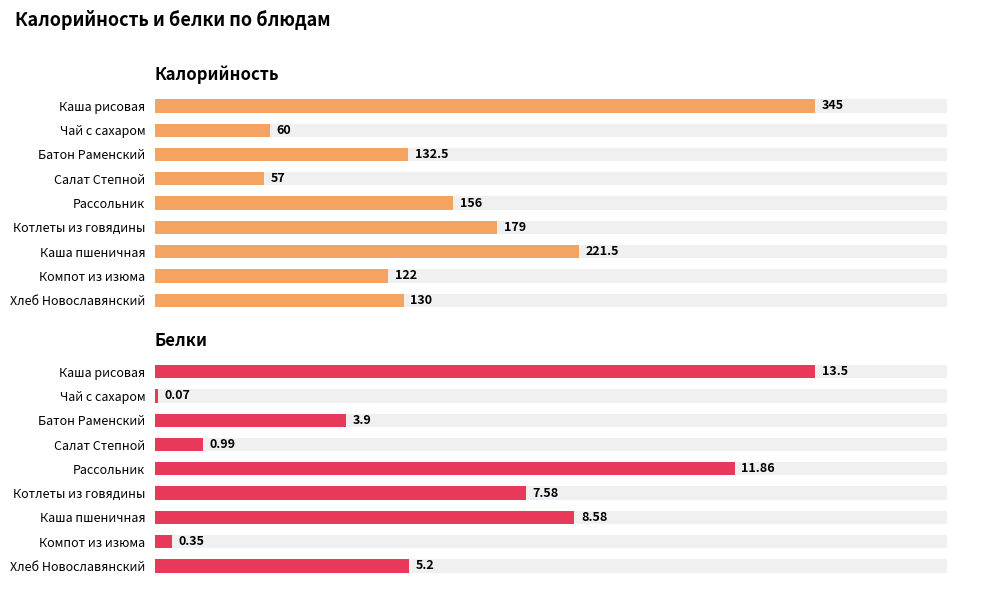

Which series has the largest range (max minus min)?

Калорийность